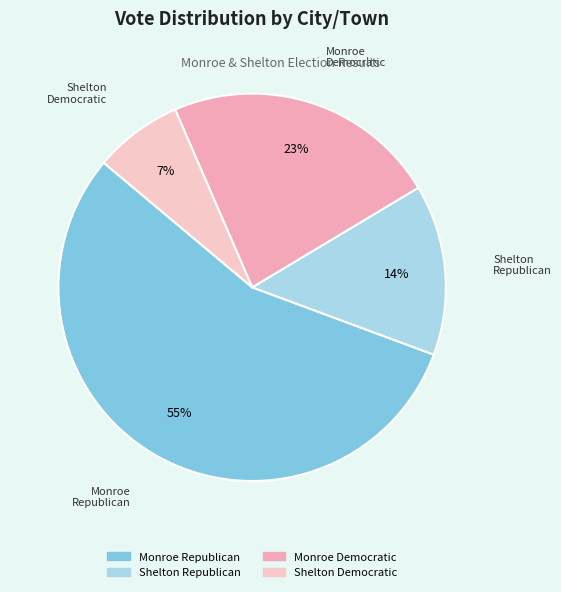

How many slices are in this pie chart?

4